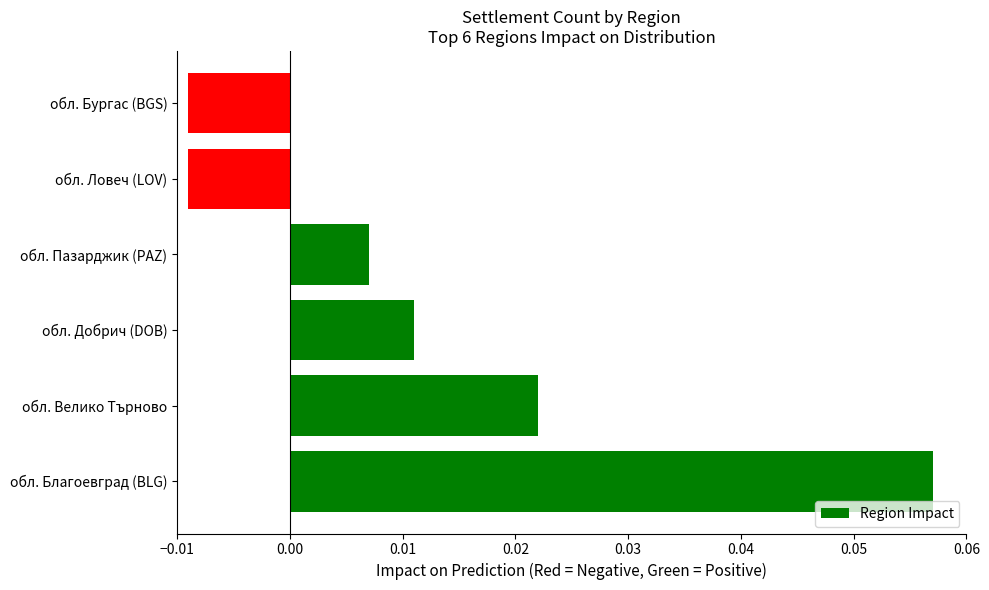

Where is the data nearest to the value 0?

обл. Пазарджик (PAZ)